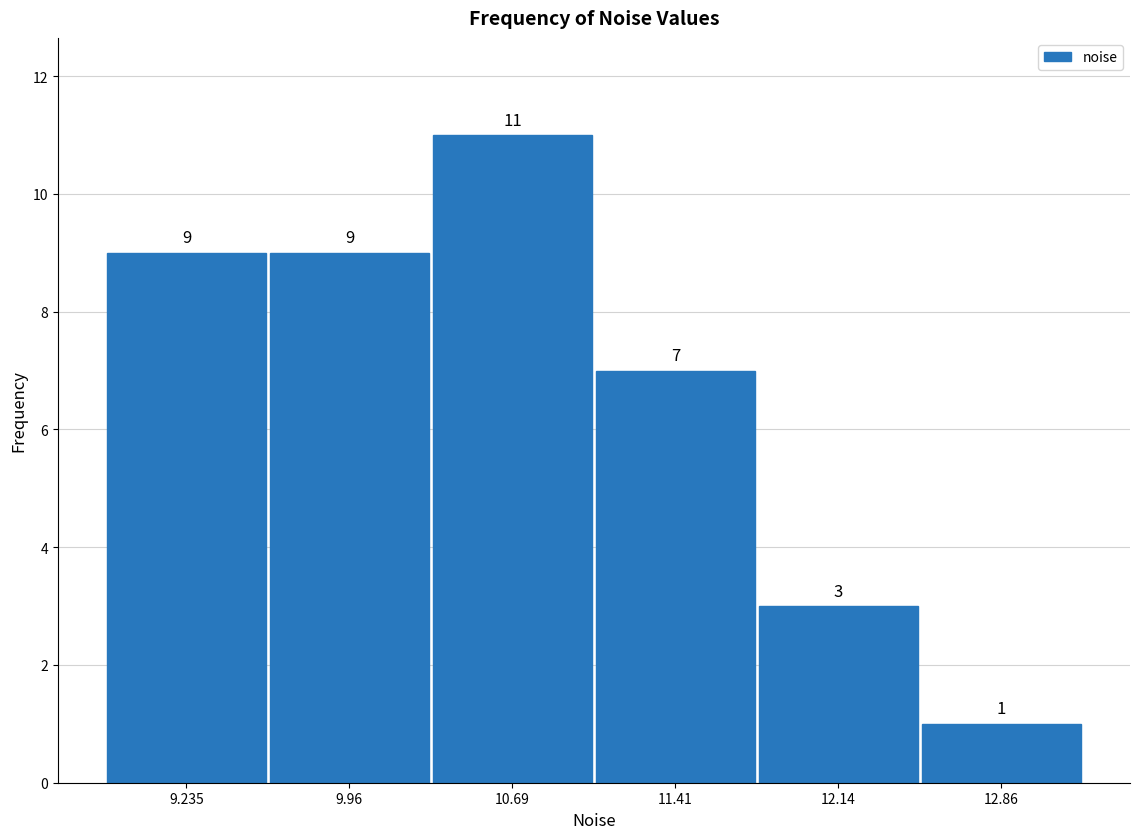

Reading left to right, transcribe this chart: for each bar, give the range it covers on the x-axis and its height. The bar edges are not printed on the chart, so give them approximately, as read against the axis.

8.9 to 9.6: 9
9.6 to 10.3: 9
10.3 to 11.0: 11
11.0 to 11.8: 7
11.8 to 12.5: 3
12.5 to 13.2: 1